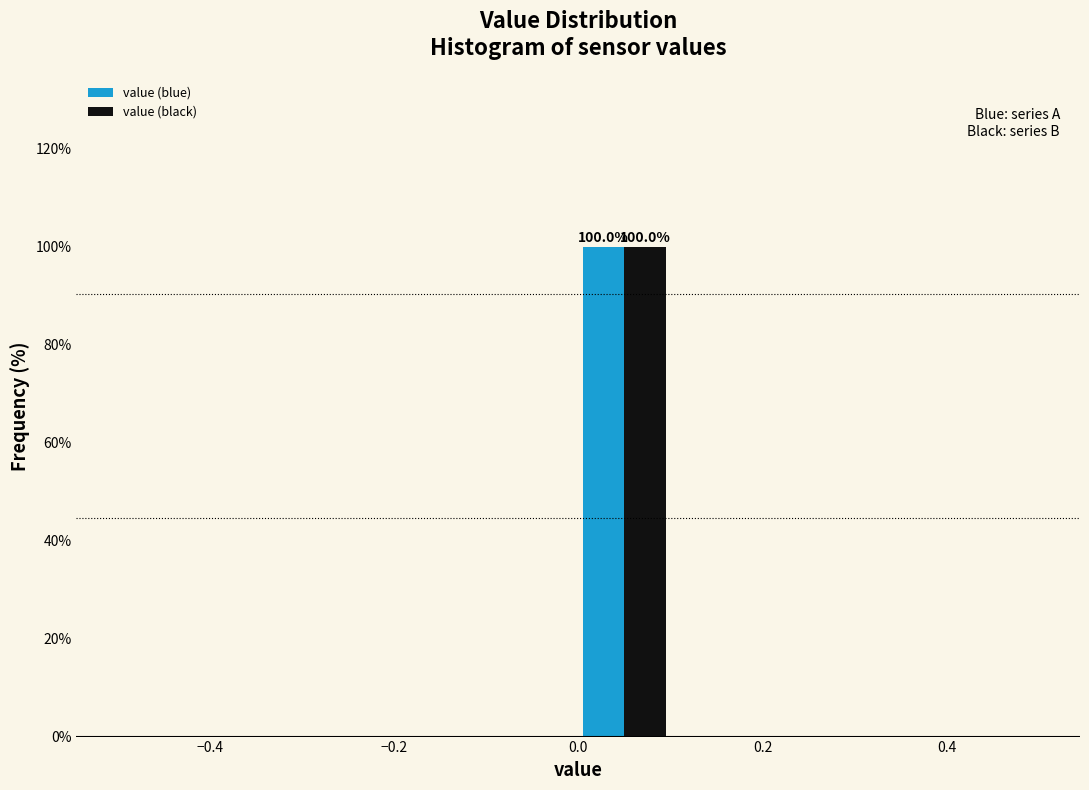

In the value (blue) series, which range on the x-axis has the tallest bar?

0.0 to 0.1